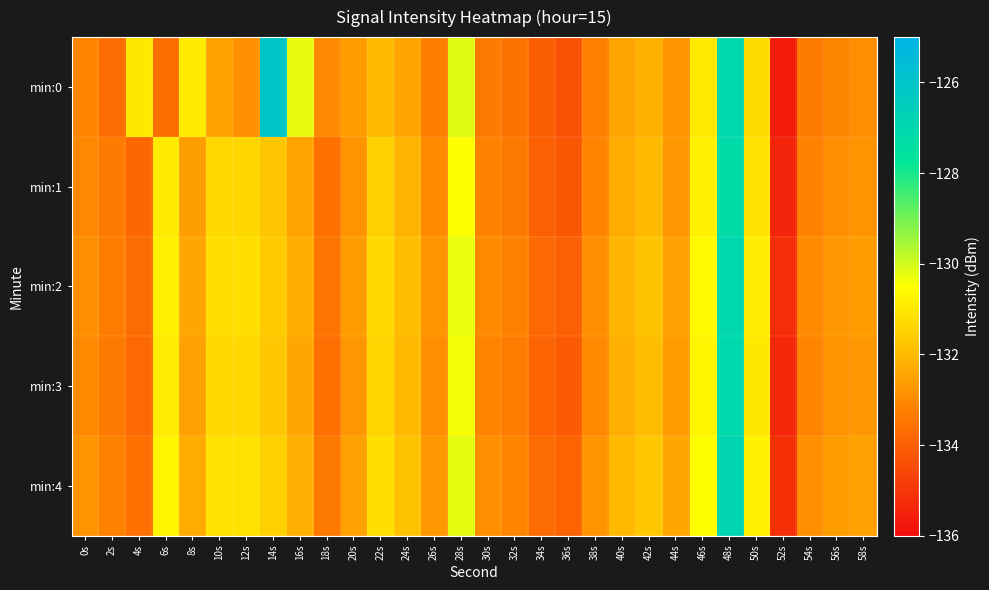

Reading right to left, transcribe all the data shown in this chart.

min:0: 58s=-132.9	56s=-133.1	54s=-133.4	52s=-135.6	50s=-131.3	48s=-127.1	46s=-131.0	44s=-132.8	42s=-132.2	40s=-132.4	38s=-133.2	36s=-134.3	34s=-134.0	32s=-133.5	30s=-133.4	28s=-130.2	26s=-133.3	24s=-132.4	22s=-131.9	20s=-132.6	18s=-133.0	16s=-130.3	14s=-126.0	12s=-132.9	10s=-132.5	8s=-130.9	6s=-133.6	4s=-131.0	2s=-133.7	0s=-133.1
min:1: 58s=-132.8	56s=-132.9	54s=-133.2	52s=-135.4	50s=-131.1	48s=-127.2	46s=-130.8	44s=-132.7	42s=-132.0	40s=-132.3	38s=-133.1	36s=-134.2	34s=-134.0	32s=-133.4	30s=-133.2	28s=-130.5	26s=-133.0	24s=-132.1	22s=-131.5	20s=-132.8	18s=-133.6	16s=-132.5	14s=-131.7	12s=-131.3	10s=-131.3	8s=-132.6	6s=-130.9	4s=-133.8	2s=-133.4	0s=-133.0
min:2: 58s=-132.6	56s=-132.7	54s=-133.0	52s=-135.2	50s=-130.9	48s=-127.0	46s=-130.6	44s=-132.5	42s=-131.8	40s=-132.1	38s=-132.9	36s=-134.0	34s=-133.8	32s=-133.2	30s=-133.0	28s=-130.3	26s=-132.8	24s=-131.9	22s=-131.3	20s=-132.6	18s=-133.5	16s=-132.3	14s=-131.6	12s=-131.2	10s=-131.2	8s=-132.4	6s=-130.8	4s=-133.7	2s=-133.3	0s=-132.9
min:3: 58s=-132.7	56s=-132.8	54s=-133.1	52s=-135.3	50s=-131.0	48s=-127.1	46s=-130.7	44s=-132.6	42s=-131.9	40s=-132.2	38s=-133.0	36s=-134.1	34s=-133.9	32s=-133.3	30s=-133.1	28s=-130.4	26s=-132.9	24s=-132.0	22s=-131.4	20s=-132.7	18s=-133.6	16s=-132.4	14s=-131.7	12s=-131.3	10s=-131.3	8s=-132.5	6s=-130.9	4s=-133.8	2s=-133.4	0s=-133.0
min:4: 58s=-132.5	56s=-132.6	54s=-132.9	52s=-135.1	50s=-130.8	48s=-126.9	46s=-130.5	44s=-132.4	42s=-131.7	40s=-132.0	38s=-132.8	36s=-133.9	34s=-133.7	32s=-133.1	30s=-132.9	28s=-130.2	26s=-132.7	24s=-131.8	22s=-131.2	20s=-132.5	18s=-133.4	16s=-132.2	14s=-131.5	12s=-131.1	10s=-131.1	8s=-132.3	6s=-130.7	4s=-133.6	2s=-133.2	0s=-132.8